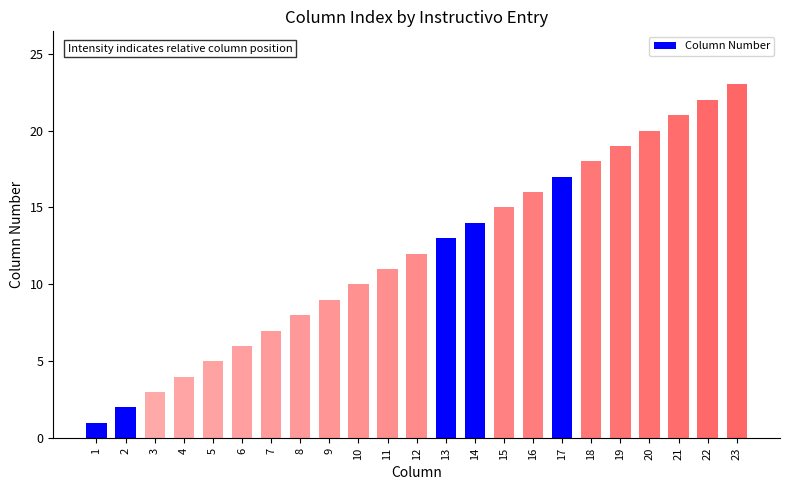

Are the bars grouped side by side (vs. stacked)?

No